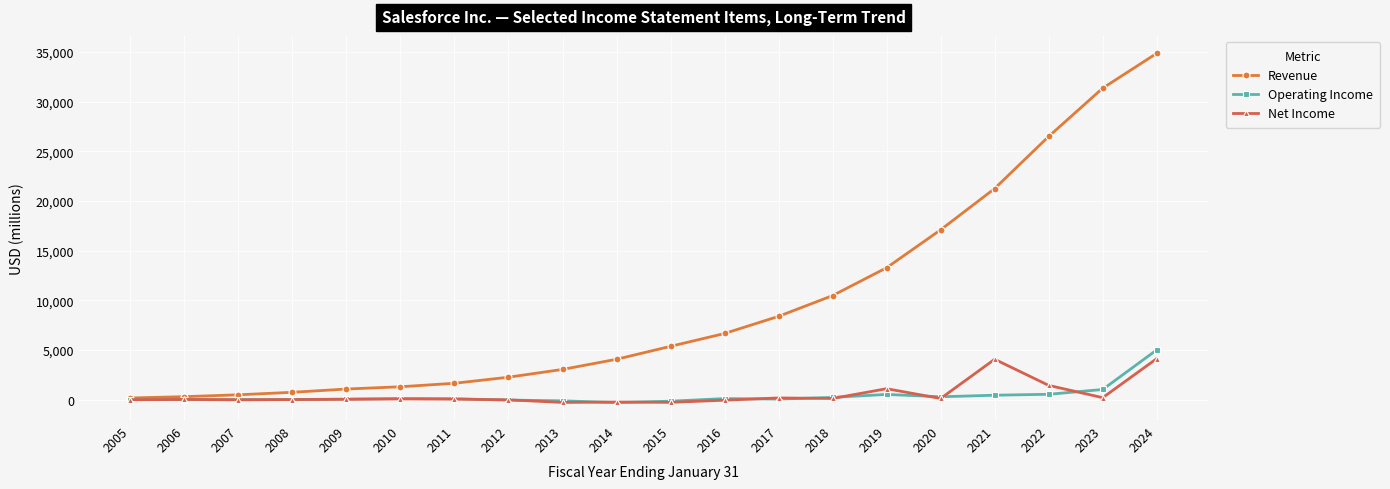

Which series has the largest total across all categories?

Revenue